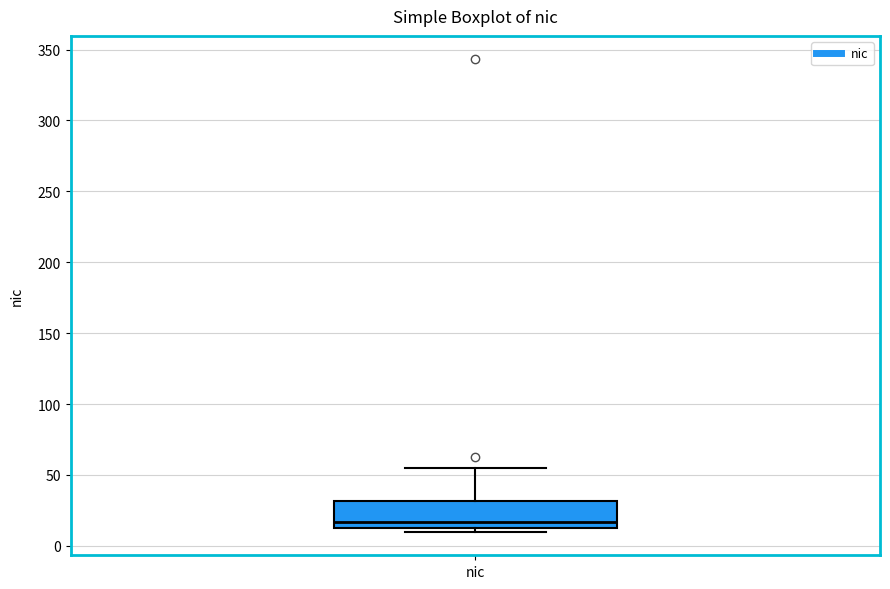

Where is the lower edge of the box for nic on the y-axis? The values are not printed on the chart, so give them approximately, as read against the axis.

15